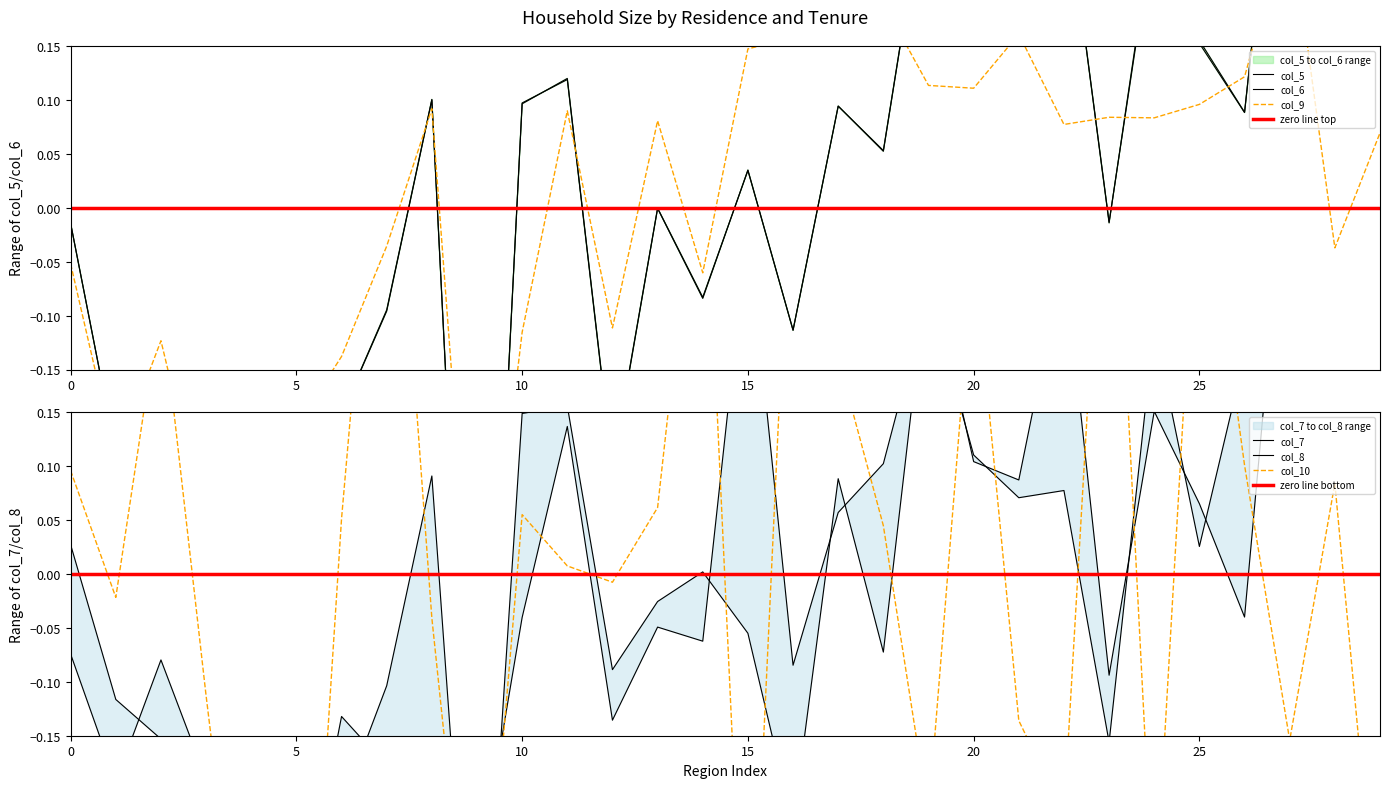

What is the greatest value displayed?

0.5